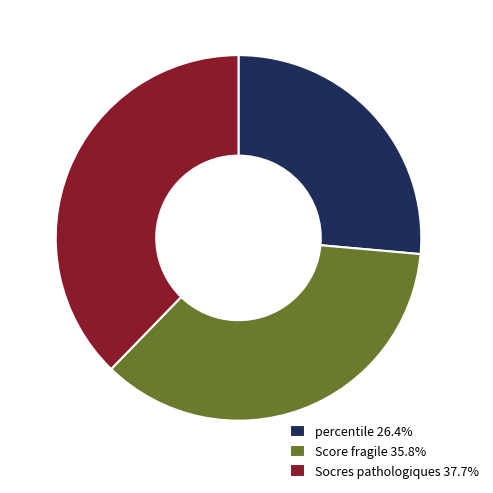

Is there any slice that represents more than half of the pie?

No